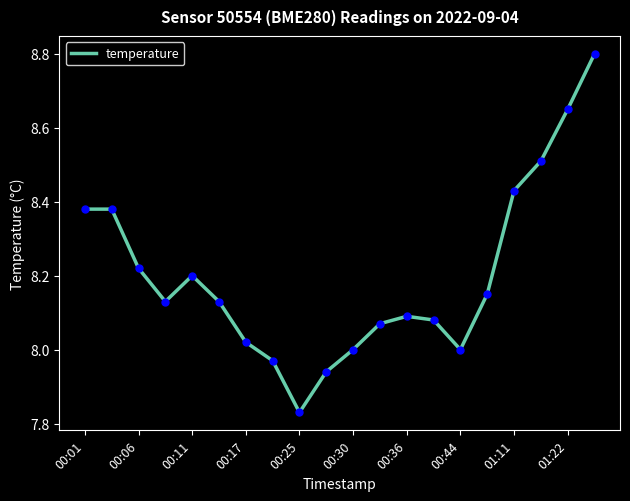

What is the difference between the maximum and minimum values?

1.0